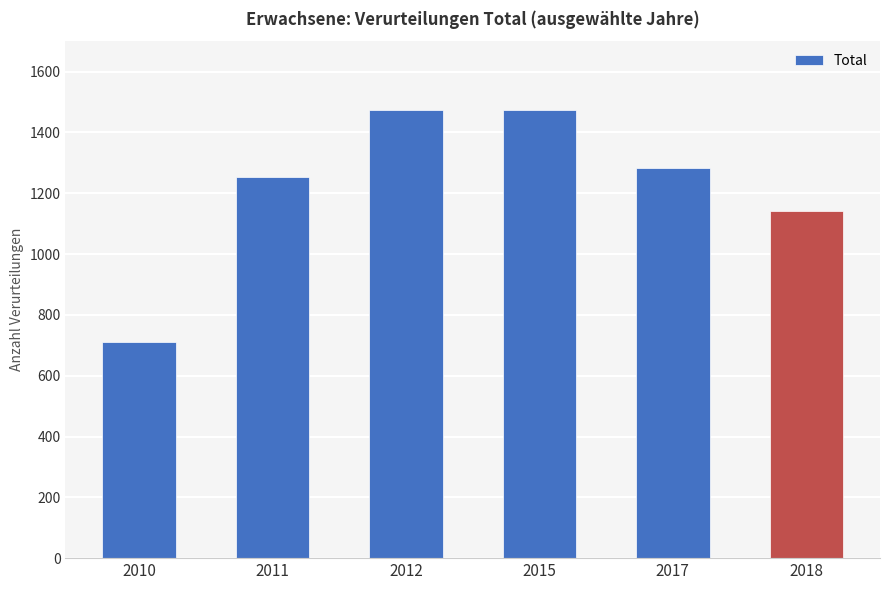

Where does the data first go above 1283?

2012